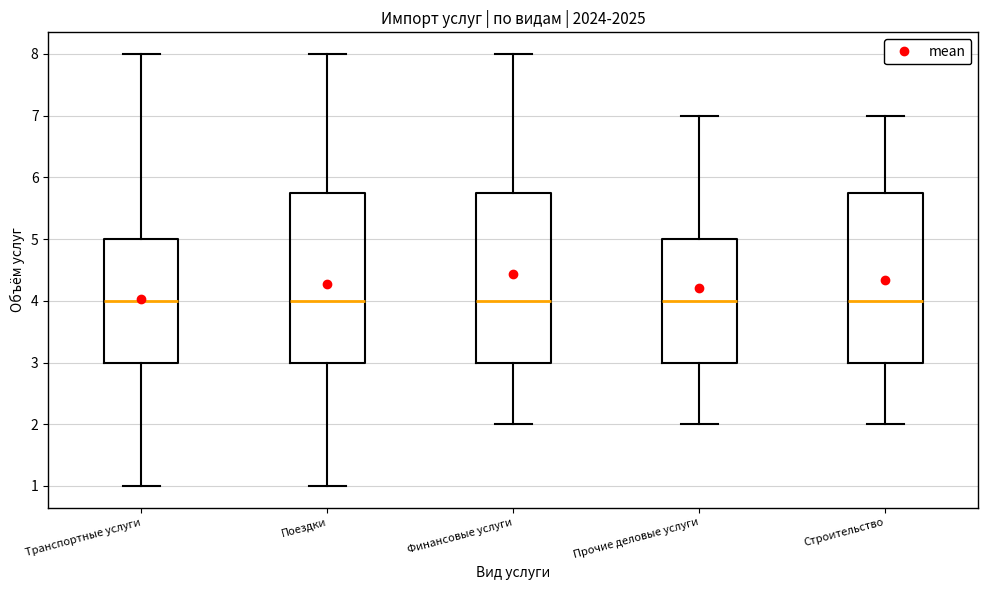

Reading left to right, transcribe this box plot: for each box, give where its median line is, the range the box spans, and where its two whiskers end, as read against the y-axis. The values are not printed on the chart, so give them approximately, as read against the axis.

Транспортные услуги: median 4.0, box 3.0 to 5.0, whiskers 1.0 to 8.0
Поездки: median 4.0, box 3.0 to 5.8, whiskers 1.0 to 8.0
Финансовые услуги: median 4.0, box 3.0 to 5.8, whiskers 2.0 to 8.0
Прочие деловые услуги: median 4.0, box 3.0 to 5.0, whiskers 2.0 to 7.0
Строительство: median 4.0, box 3.0 to 5.8, whiskers 2.0 to 7.0